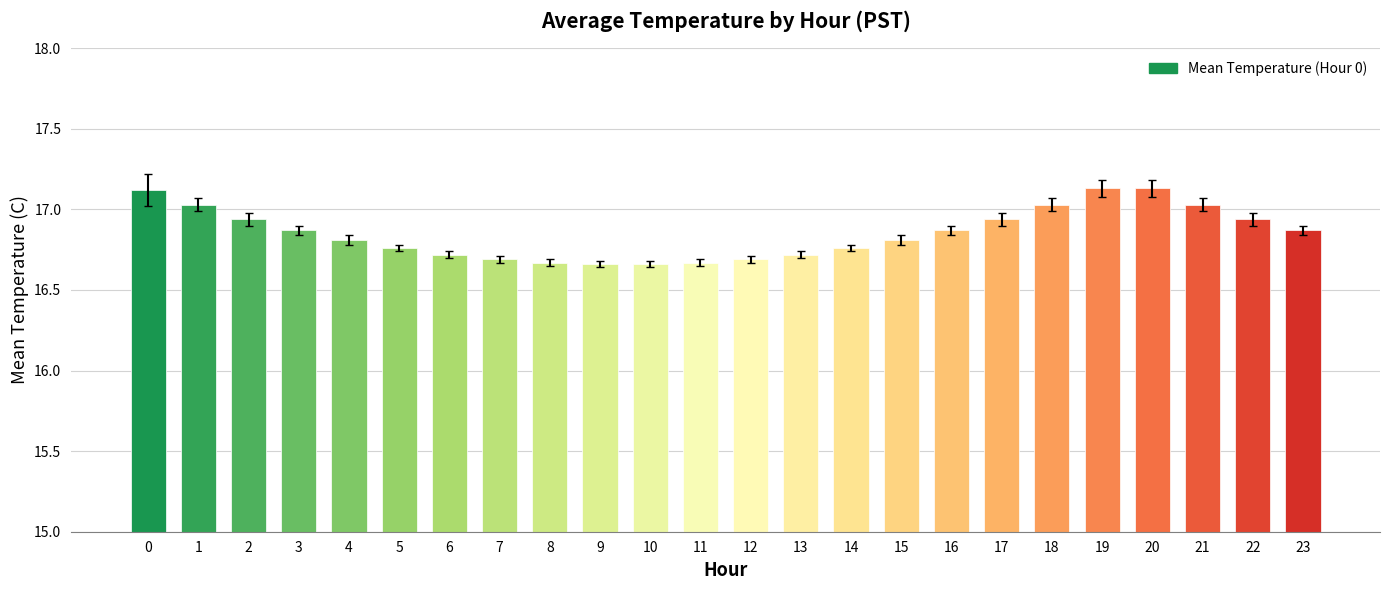

How many series are shown in this chart?

1